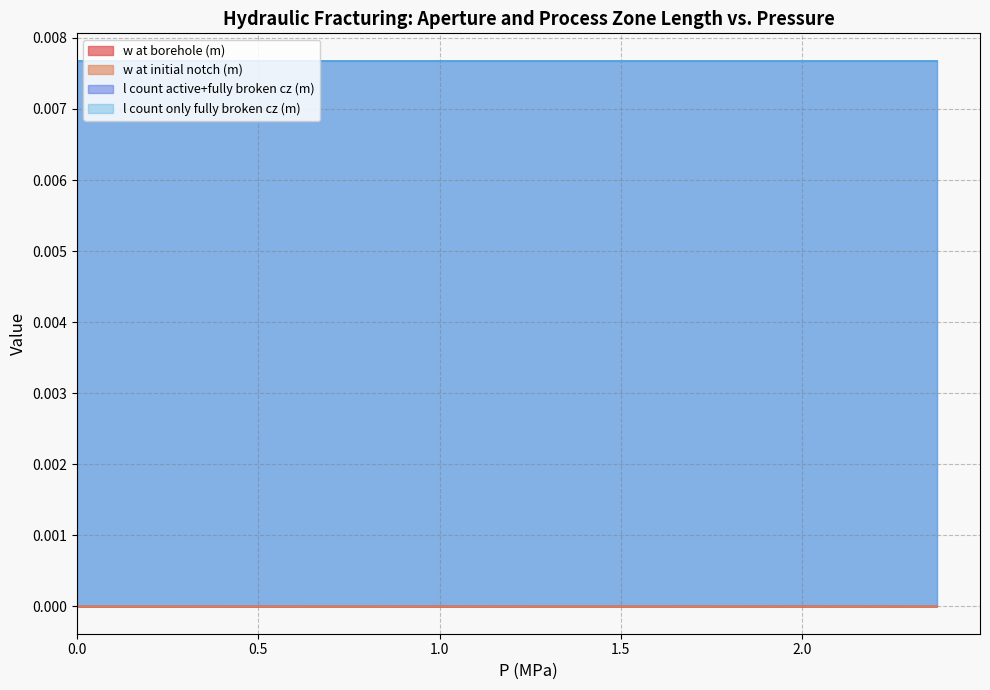

True or false: w at initial notch (m) and w at borehole (m) intersect in this chart.

False